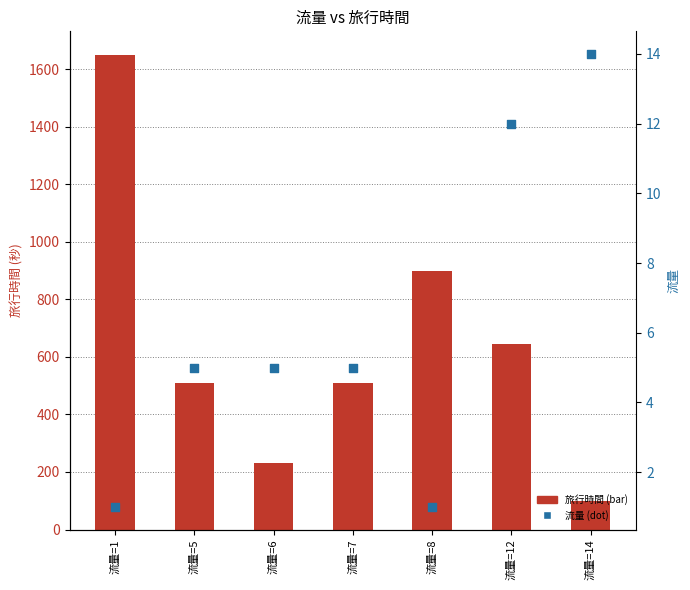

What are all the series names shown in the legend?

旅行時間, 流量